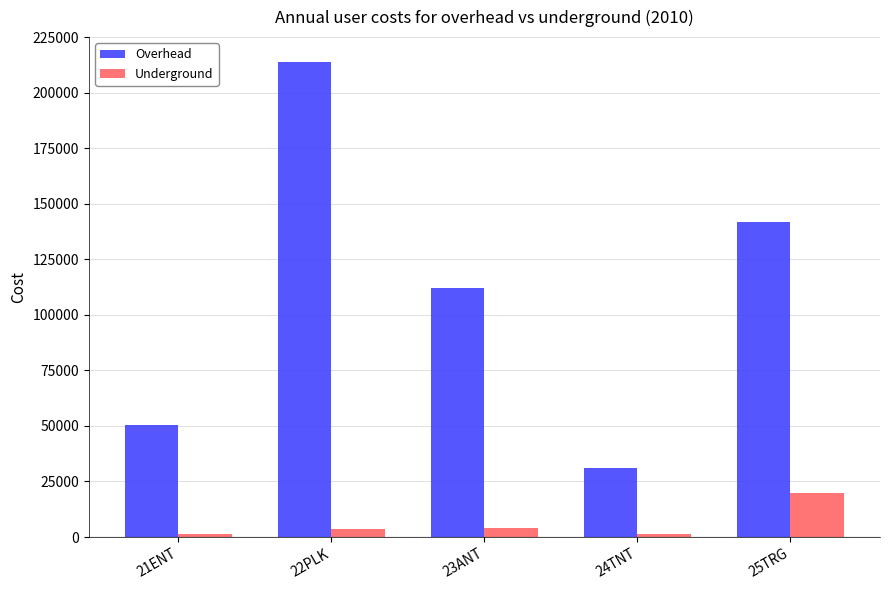

The value of Overhead at 24TNT is 31235.9. True or false?

True